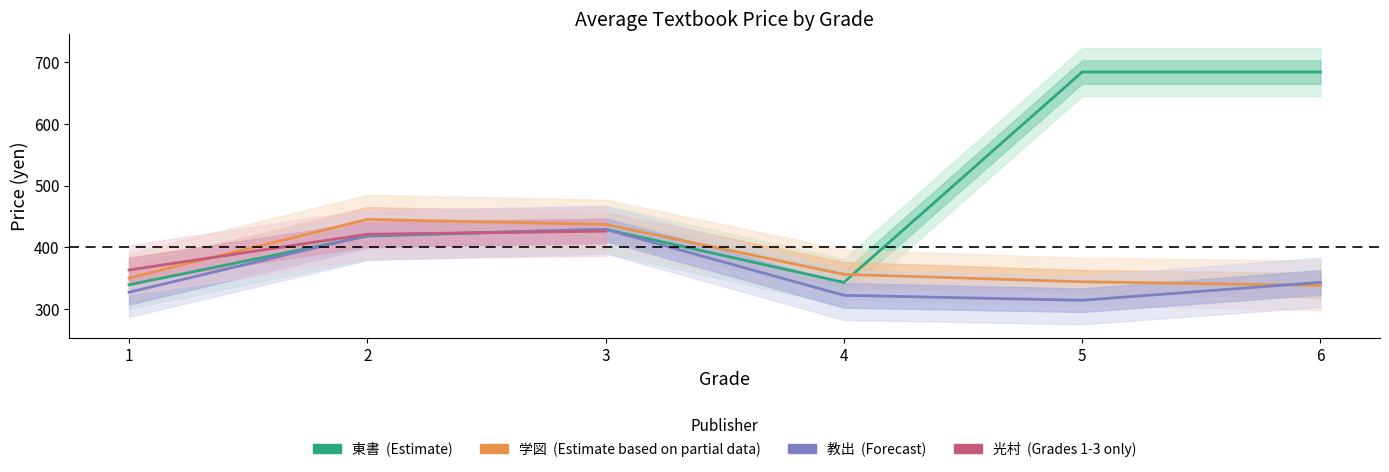

Which series has the largest total across all categories?

東書